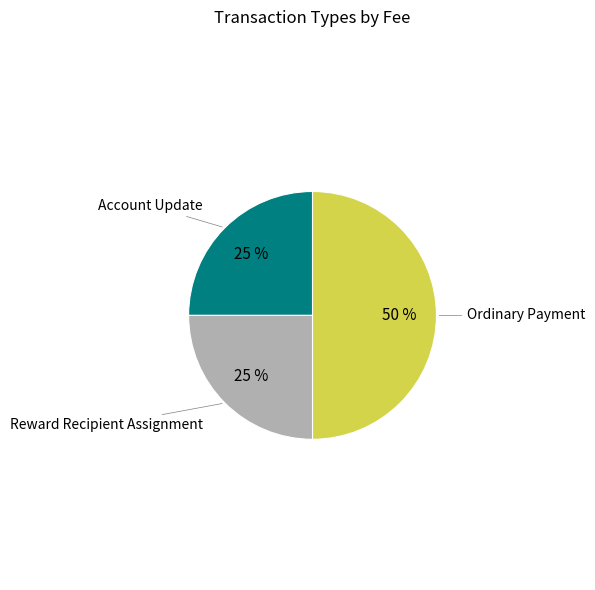

To the nearest percent, what is the average slice percentage?

33%